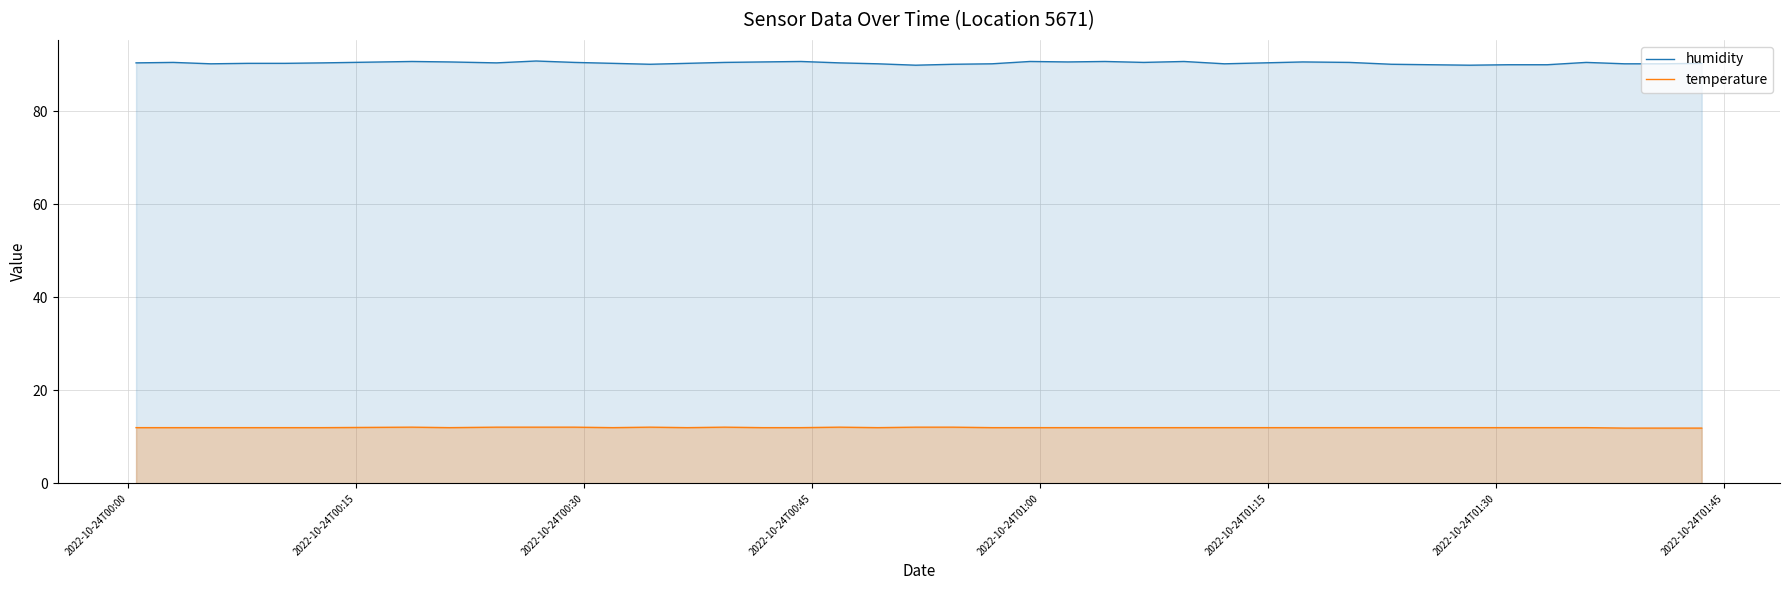

Which series has the largest range (max minus min)?

humidity